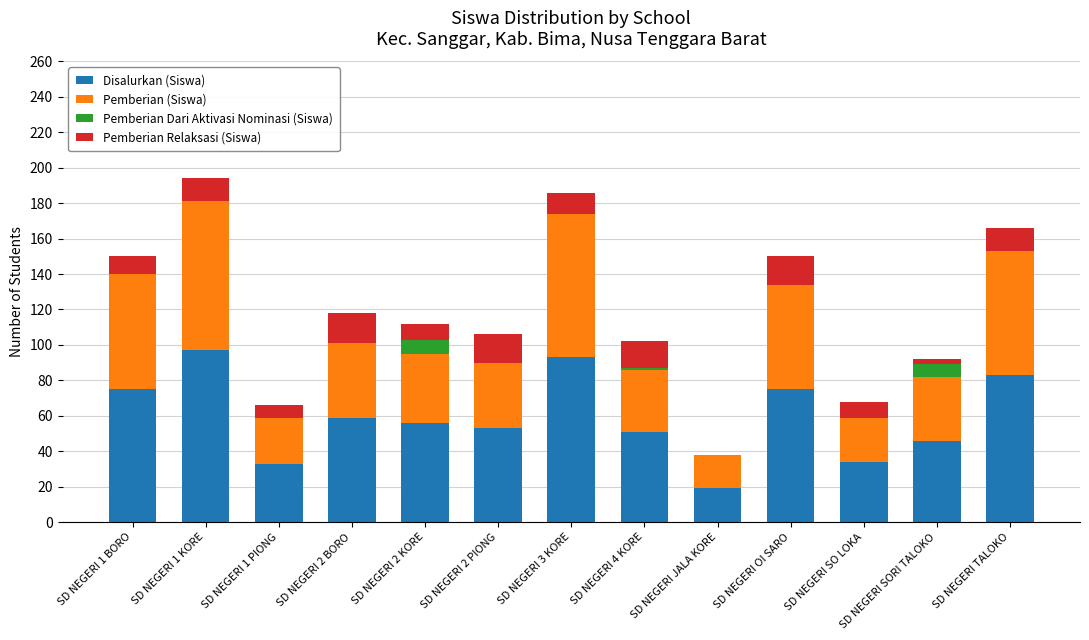

What is the maximum value for Disalurkan (Siswa)?

97